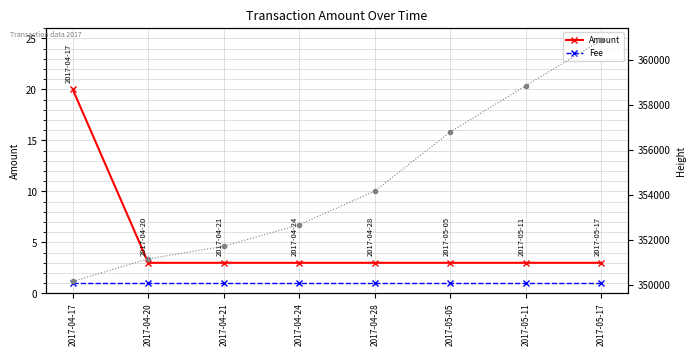

What is the total value across all series at 2017-04-28?

354179